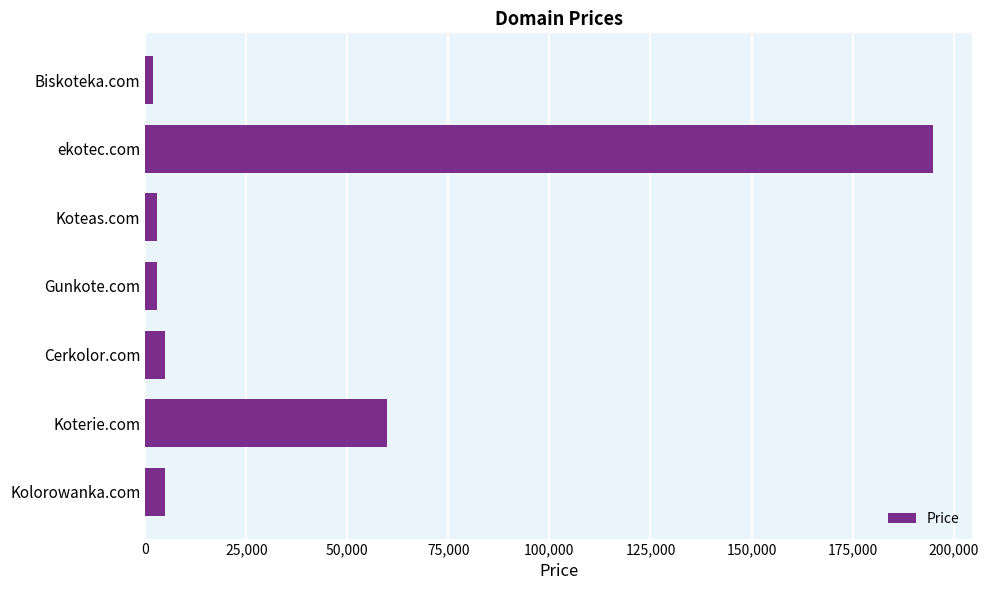

What is the change in value from Cerkolor.com to ekotec.com?

+190000